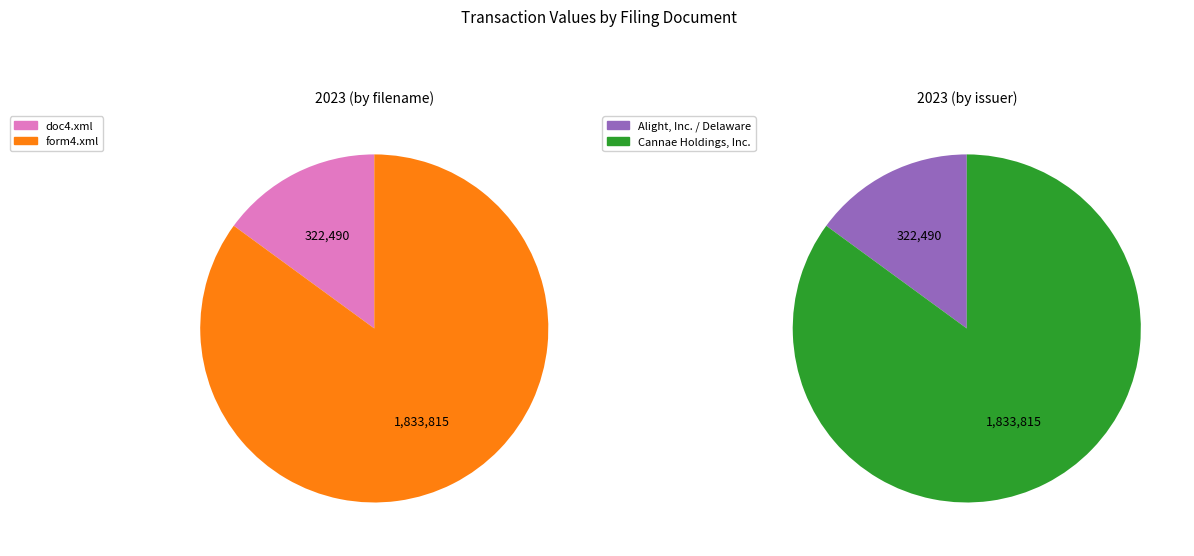

What is the ratio of the value at form4.xml to the value at doc4.xml?

5.7